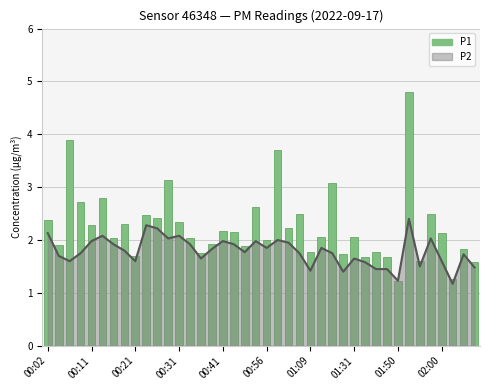

Is it true that the value at 10 is 2.4?

True